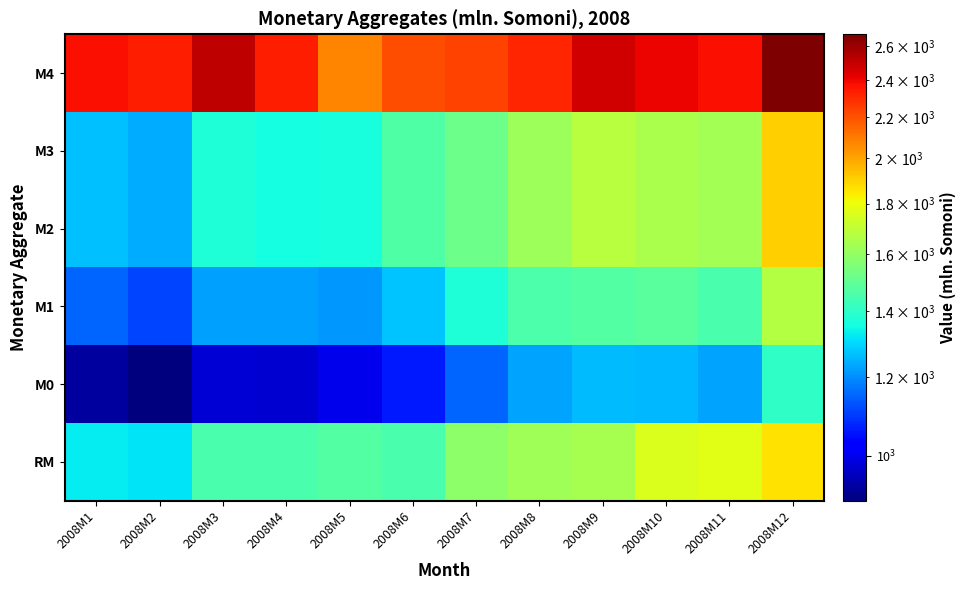

What is the spread (max minus min) of values at 2008M8?

1087.1